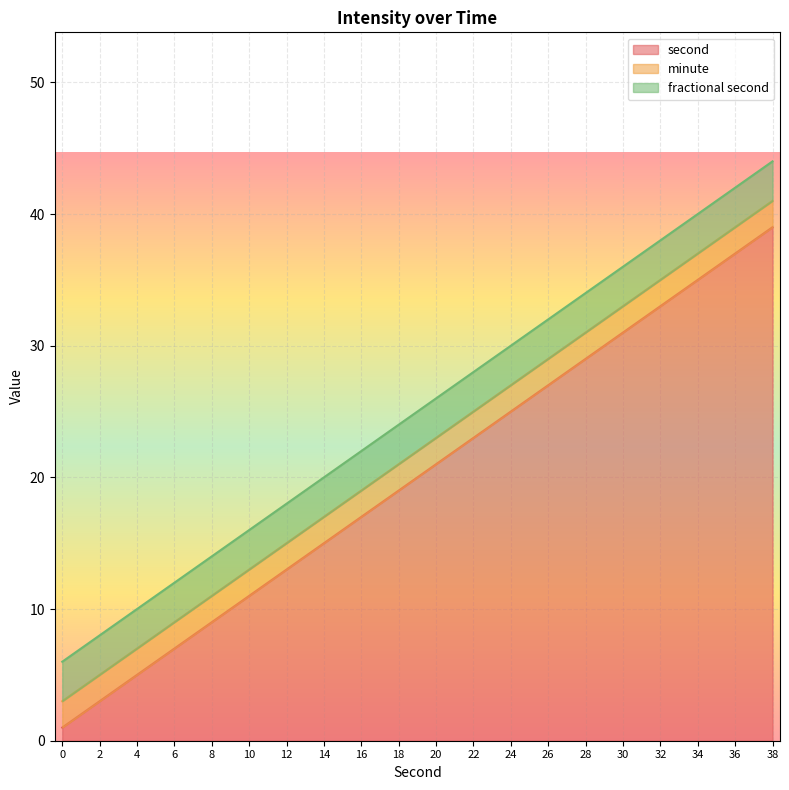

What is the maximum value for second?

39